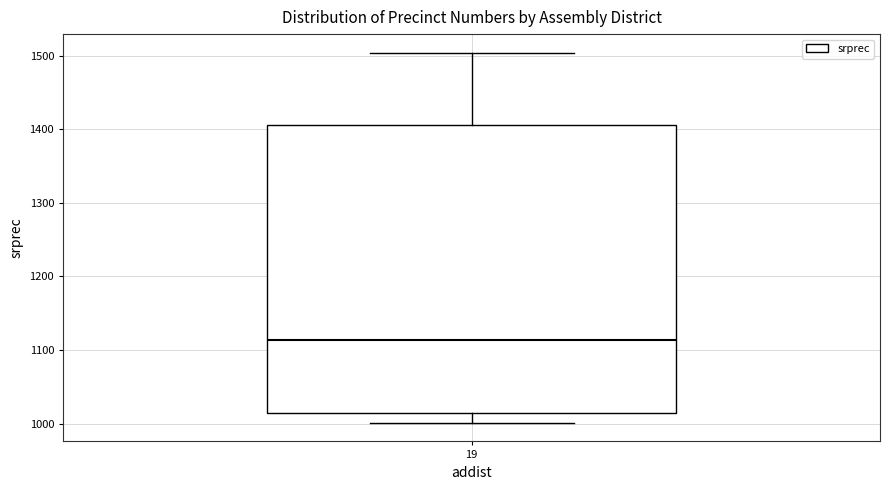

Transcribe this box plot: give where the median line is, the range the box spans, and where the two whiskers end, as read against the y-axis. The values are not printed on the chart, so give them approximately, as read against the axis.

median 1110, box 1010 to 1410, whiskers 1000 to 1500